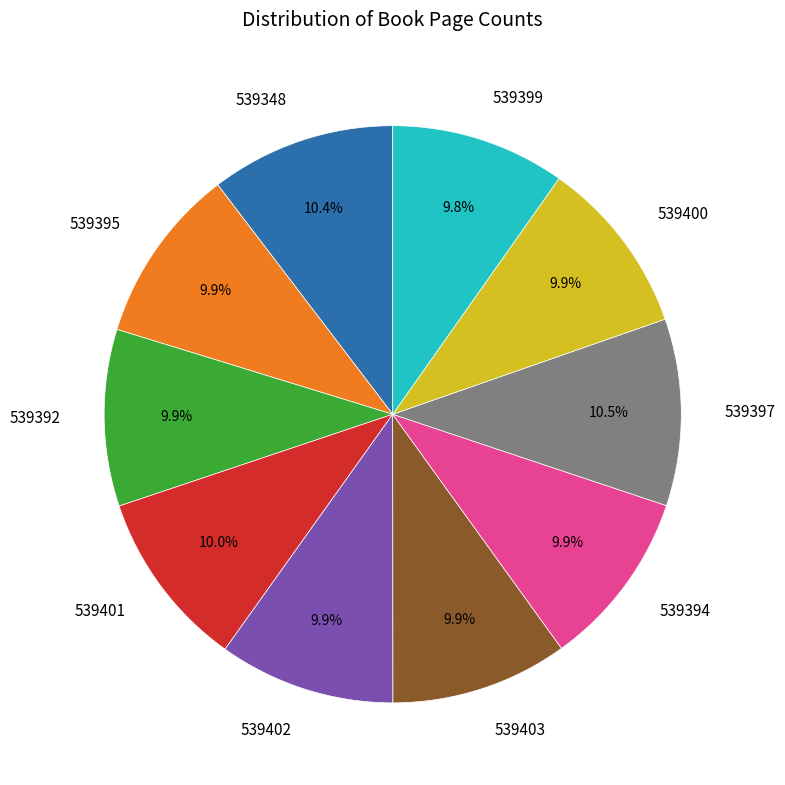

What is the ratio of the value at 539399 to the value at 539348?

0.9